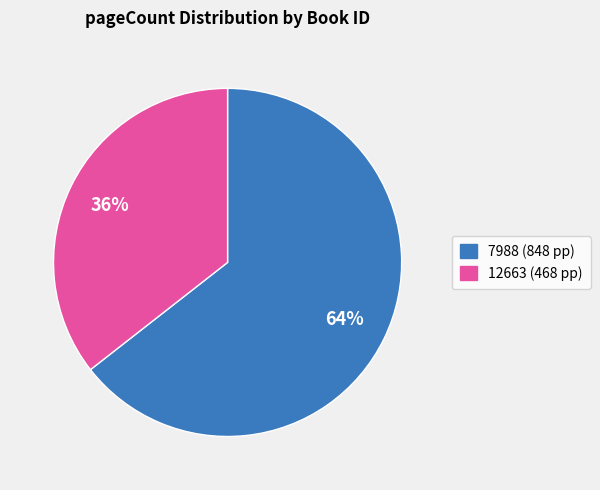

What percentage is the 12663 slice, to the nearest percent?

36%